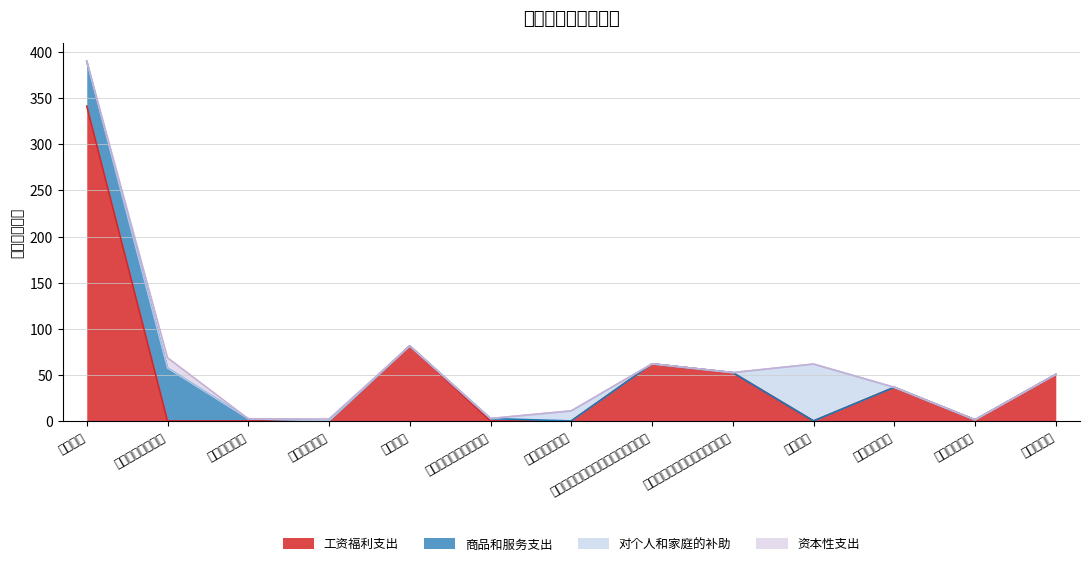

What are all the series names shown in the legend?

工资福利支出, 商品和服务支出, 对个人和家庭的补助, 资本性支出